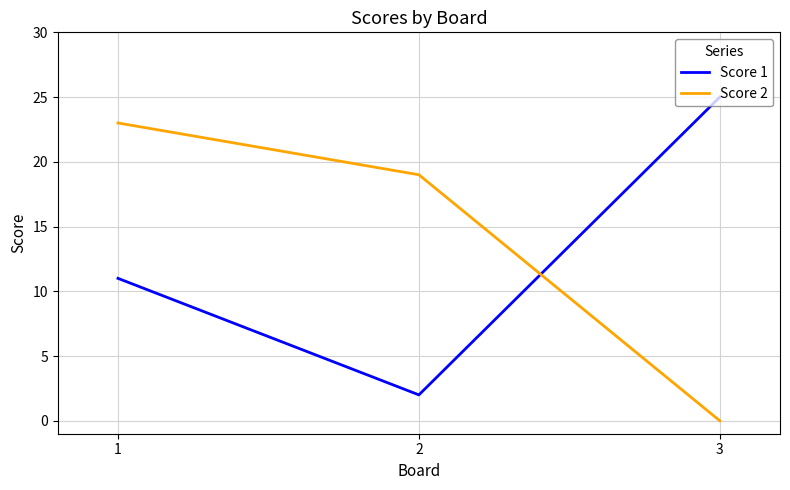

How many distinct data groups are displayed?

2